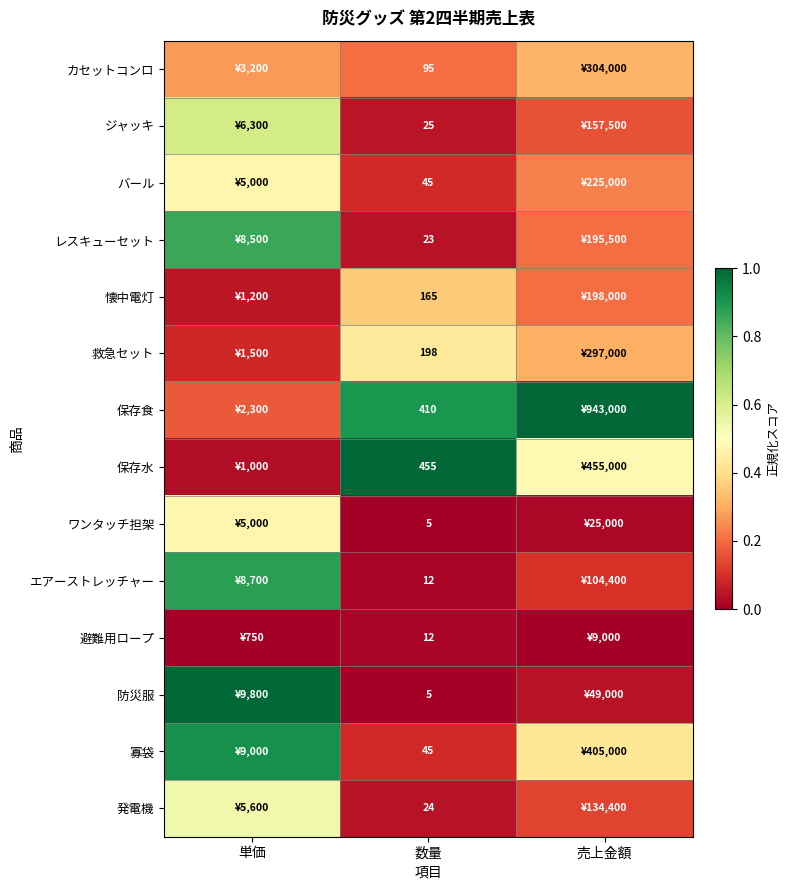

Is the value of 避難用ロープ at 数量 greater than the value of バール at 数量?

No